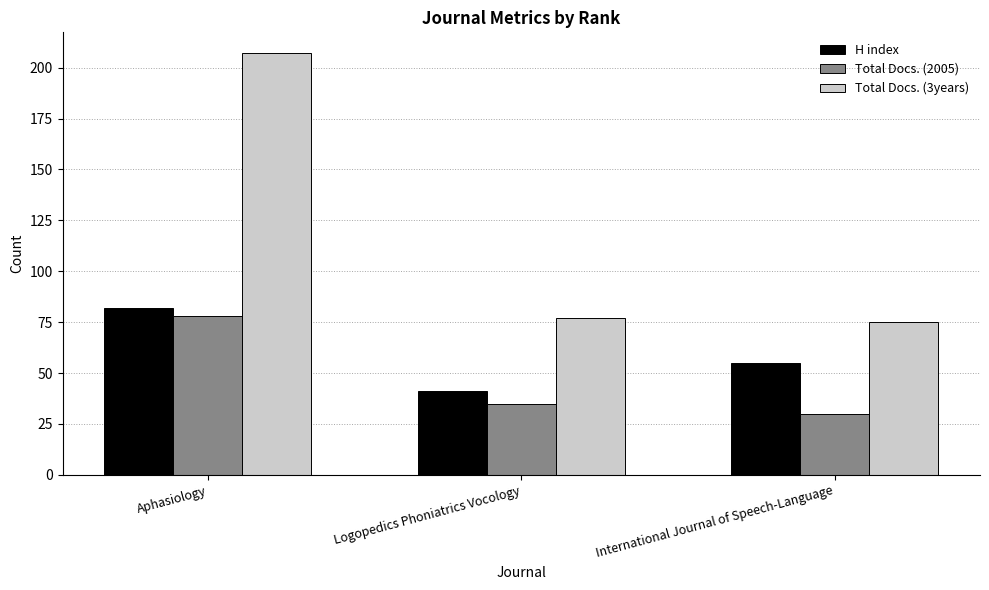

Count the H index values in the range 41 to 82.

3